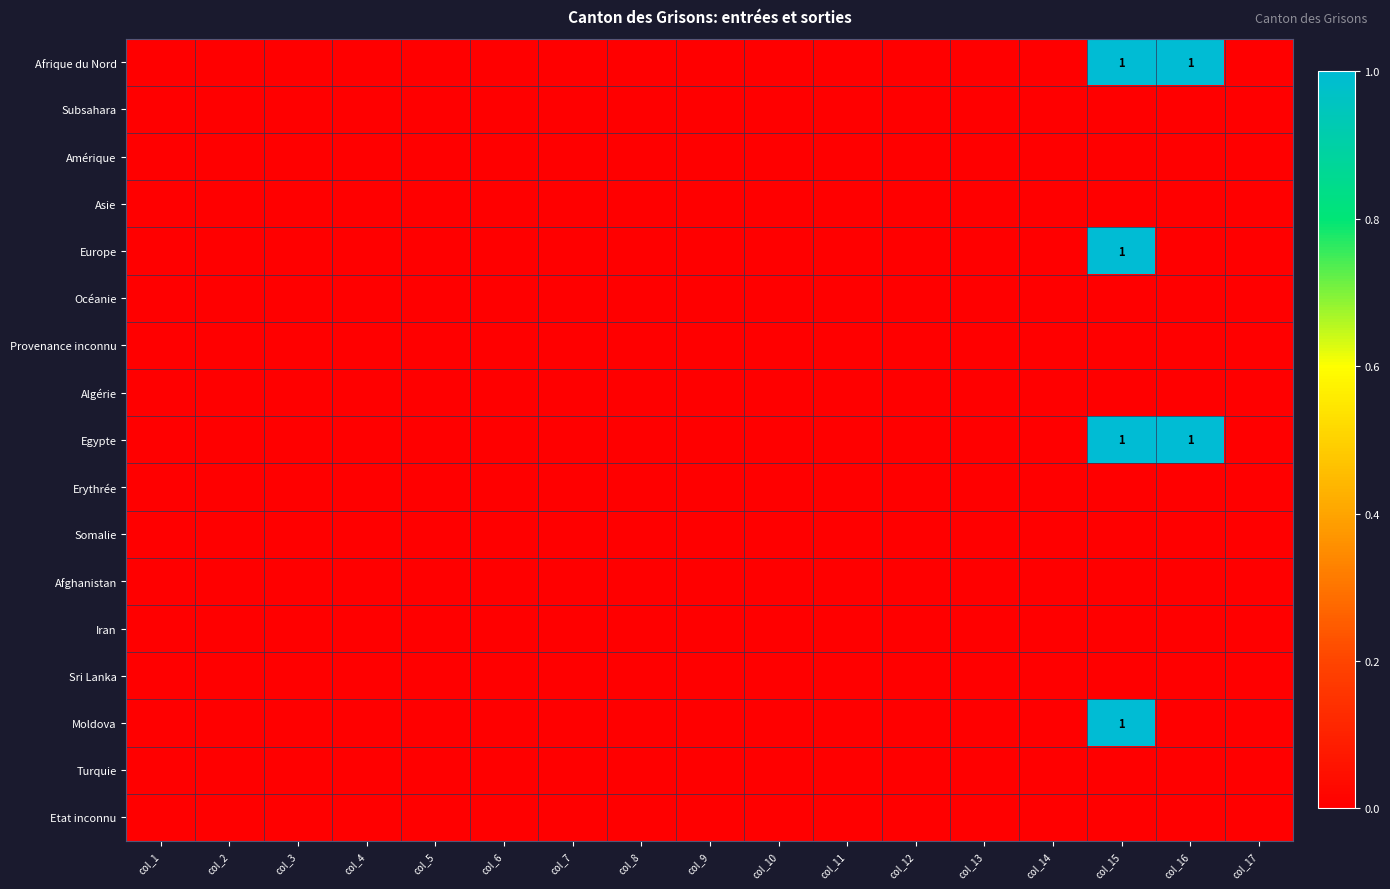

How many distinct data groups are displayed?

17